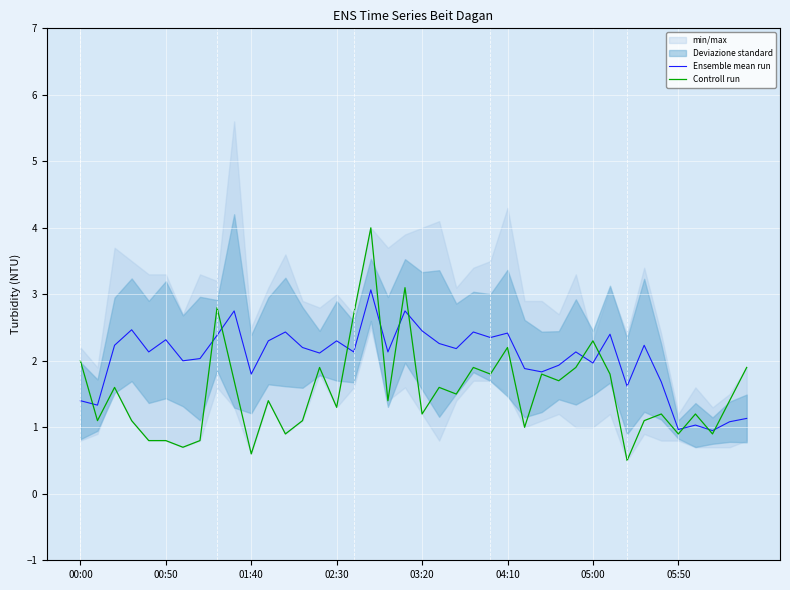

What is the highest value of the Ensemble mean run series?

3.1